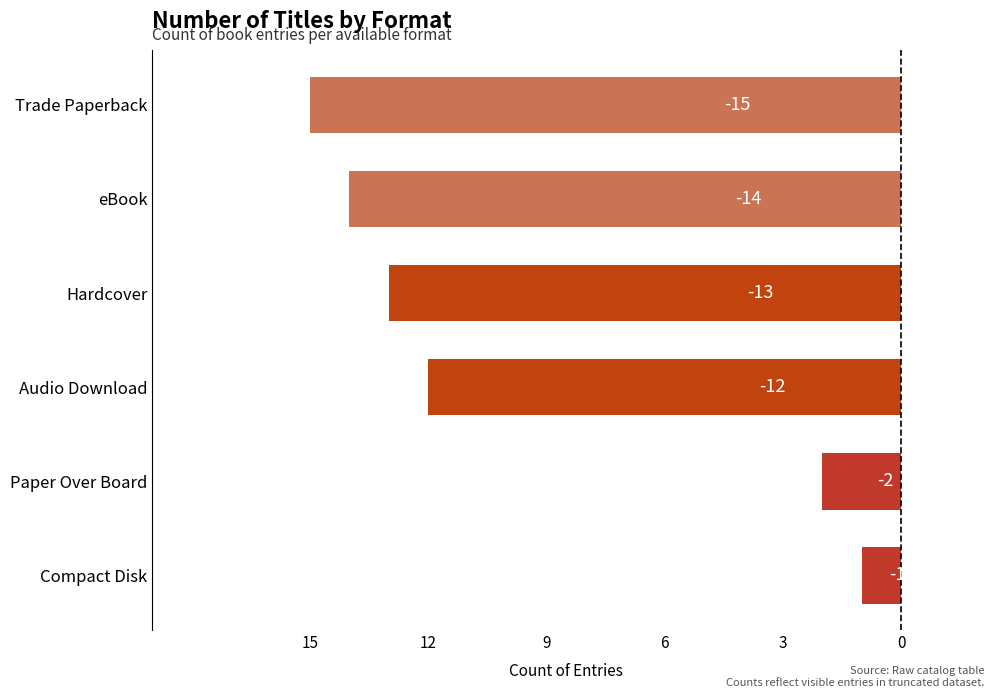

Are the bars horizontal?

Yes